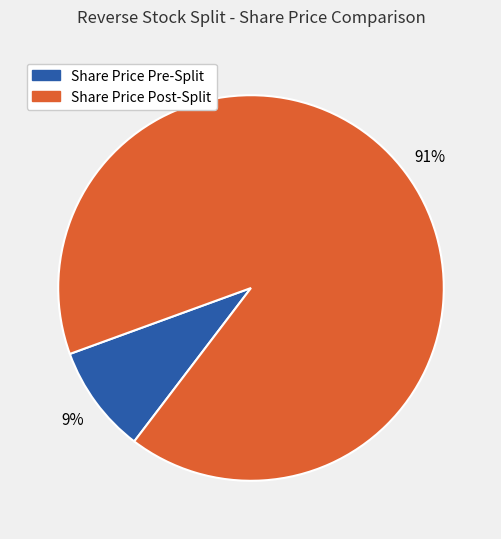

To the nearest percent, what is the difference between the largest and smallest slice percentages?

82%